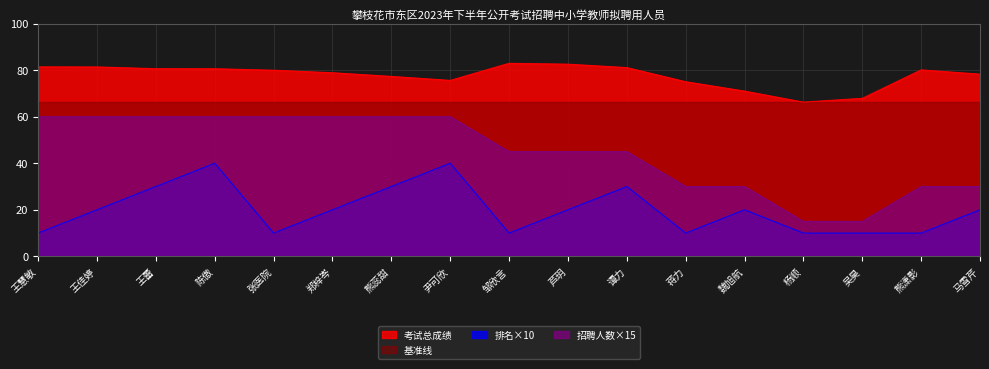

True or false: 招聘人数×15 and 考试总成绩 cross at least once.

False